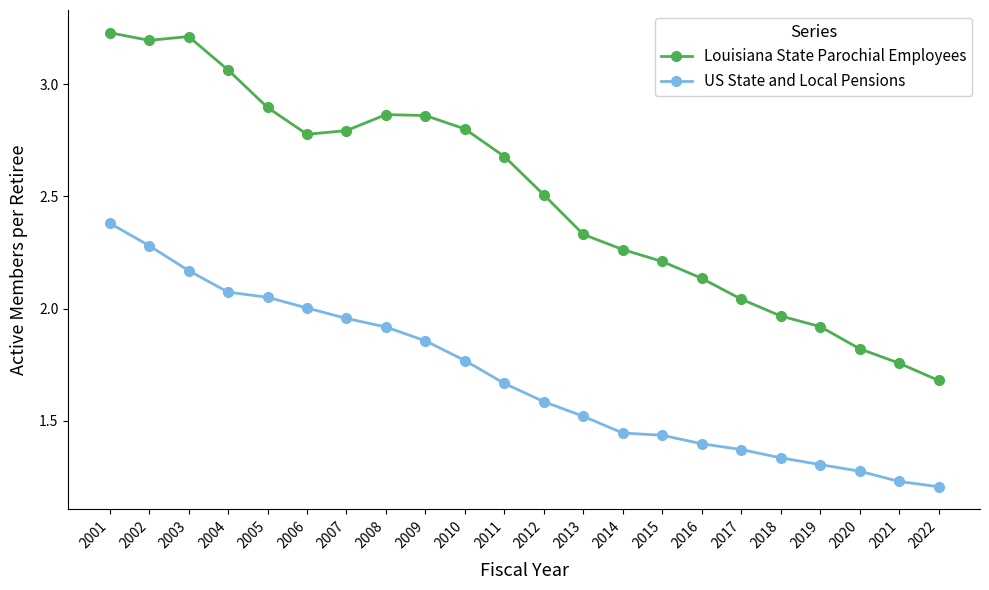

Does the chart display data point markers on the line(s)?

Yes